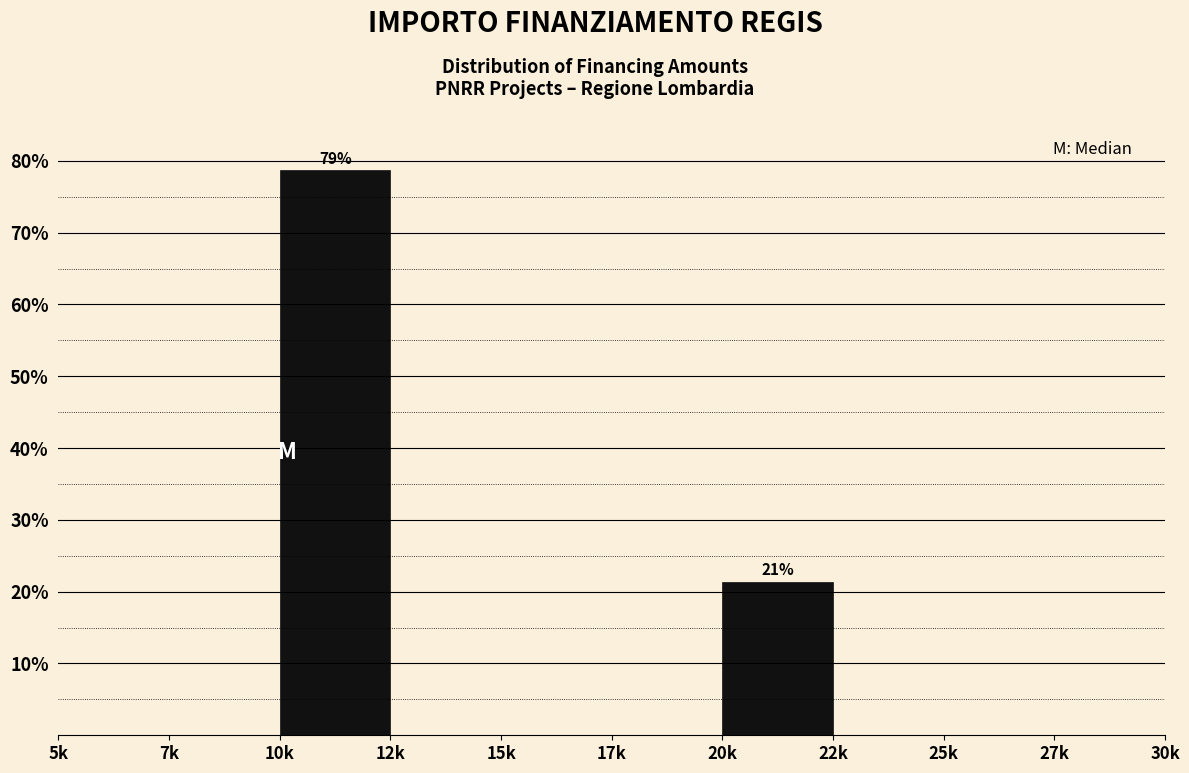

Reading right to left, extract all data points from this chart.

27k=0.0	25k=0.0	22k=0.0	20k=21.3	17k=0.0	15k=0.0	12k=0.0	10k=78.7	7k=0.0	5k=0.0